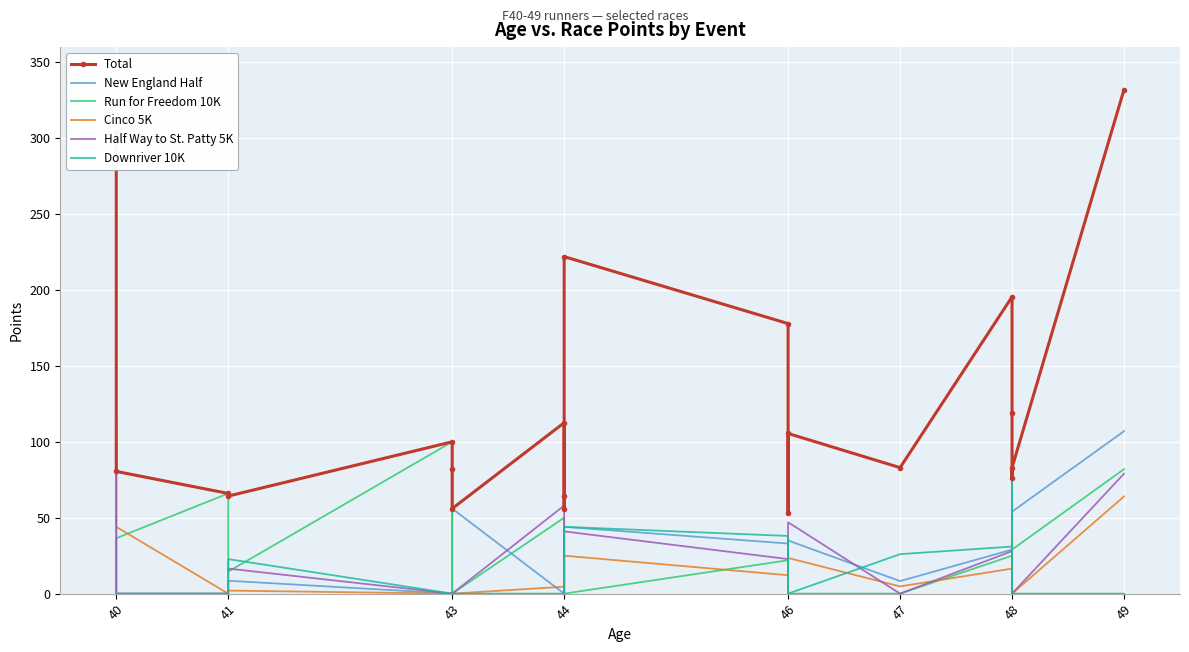

How many lines are shown in the chart?

6